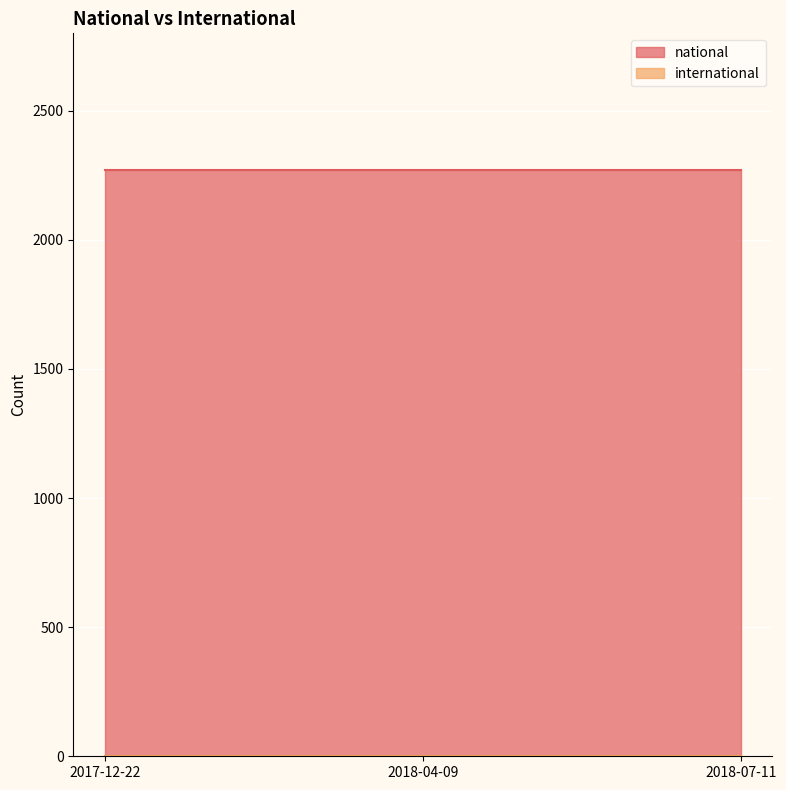

List the labels in order of international value, smallest first.

2017-12-22, 2018-04-09, 2018-07-11